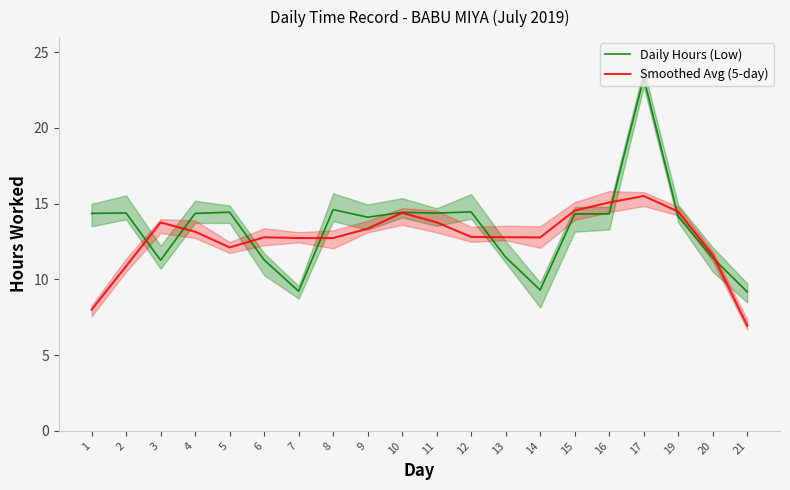

Rank the series at 5 from highest to lowest value.

Daily Hours (Low), Smoothed Avg (5-day)